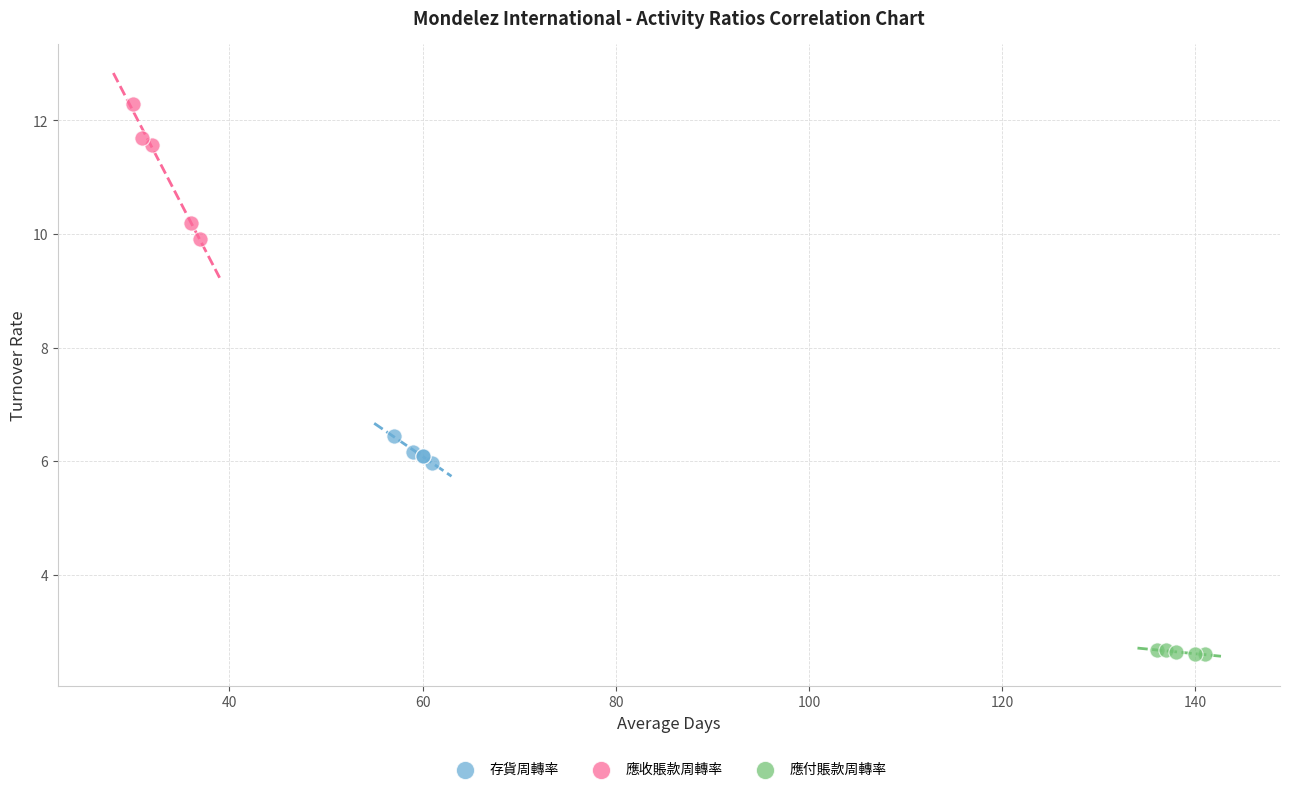

What are all the series names shown in the legend?

存貨周轉率, 應收賬款周轉率, 應付賬款周轉率